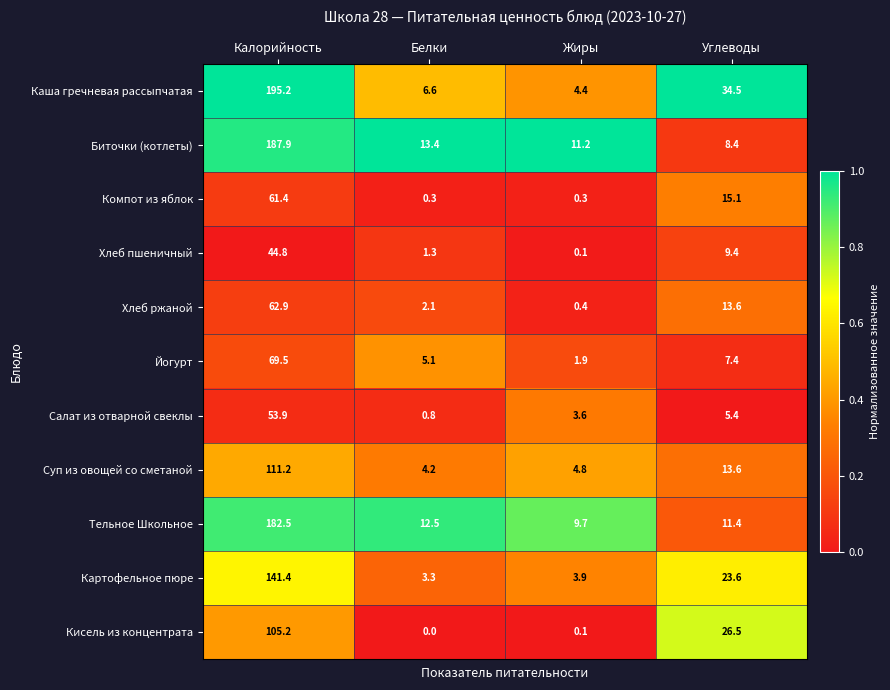

List the labels in order of Кисель из концентрата value, largest first.

Калорийность, Углеводы, Жиры, Белки